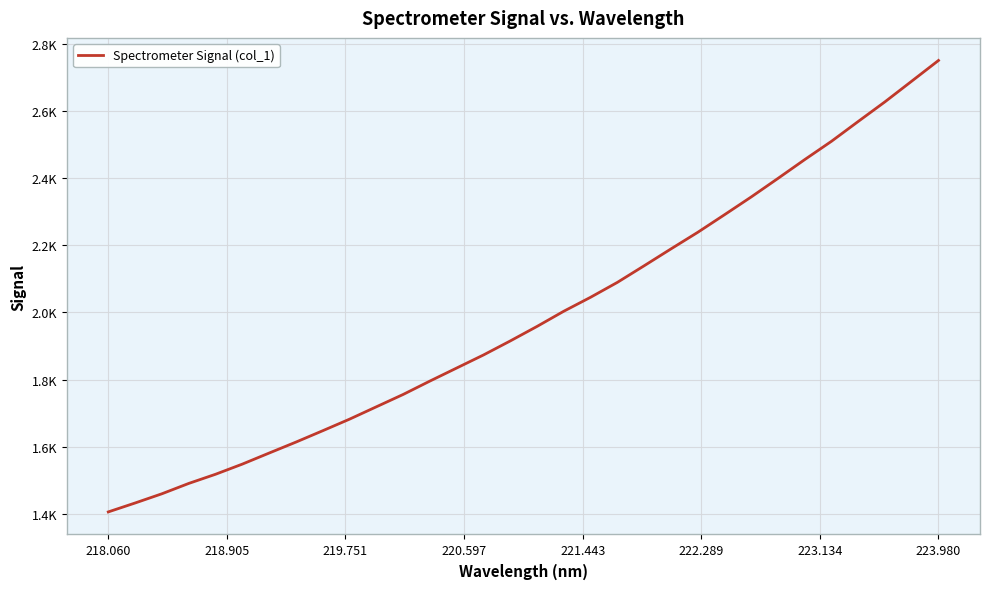

Does the chart have visible grid lines?

Yes